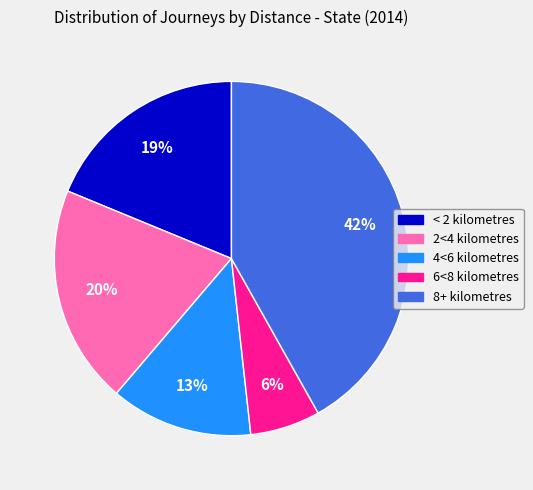

Is it true that 4<6 kilometres is 25% of the pie?

False